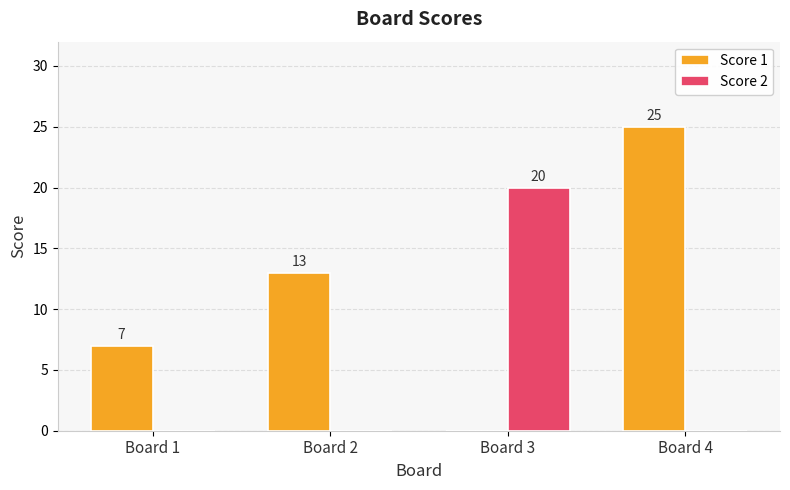

Which series changed the most between Board 1 and Board 2?

Score 1